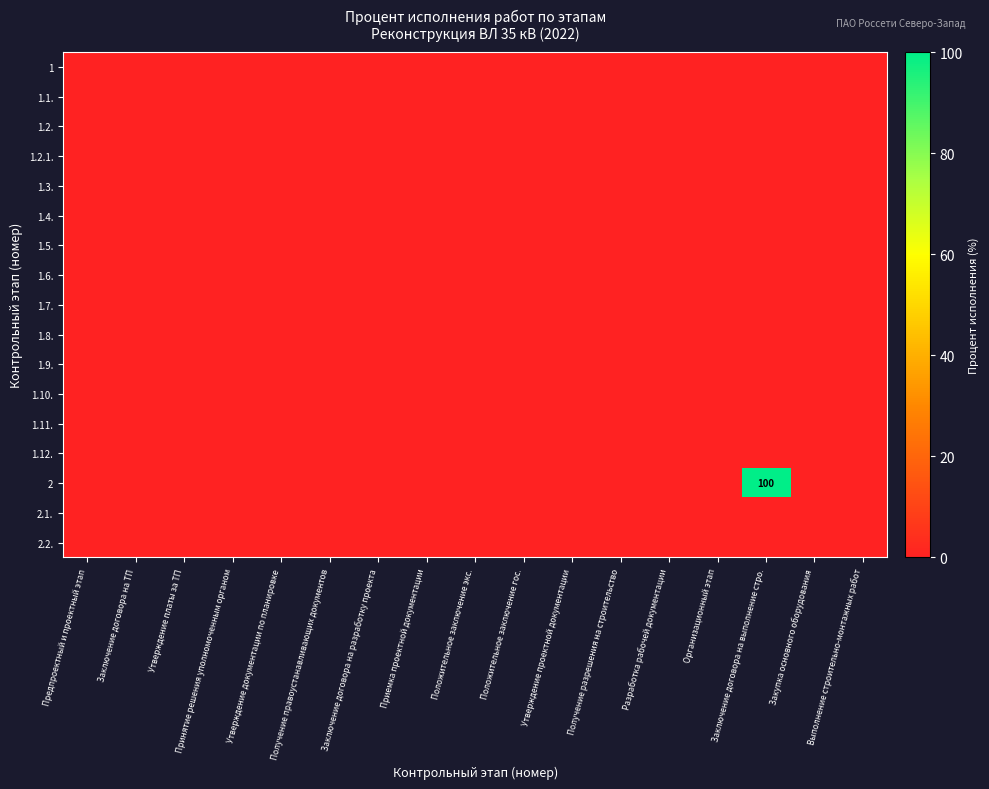

Rank the categories by 1.5. value from highest to lowest.

Предпроектный и проектный этап, Заключение договора на ТП, Утверждение платы за ТП, Принятие решения уполномоченным органом, Утверждение документации по планировке, Получение правоустанавливающих документов, Заключение договора на разработку проекта, Приемка проектной документации, Положительное заключение экс., Положительное заключение гос., Утверждение проектной документации, Получение разрешения на строительство, Разработка рабочей документации, Организационный этап, Заключение договора на выполнение стро., Закупка основного оборудования, Выполнение строительно-монтажных работ